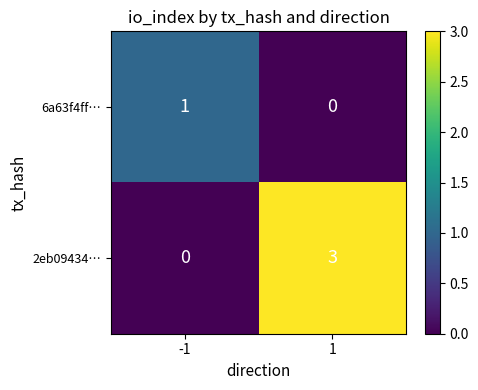

At -1, list the series in order from largest to smallest.

6a63f4ff…, 2eb09434…